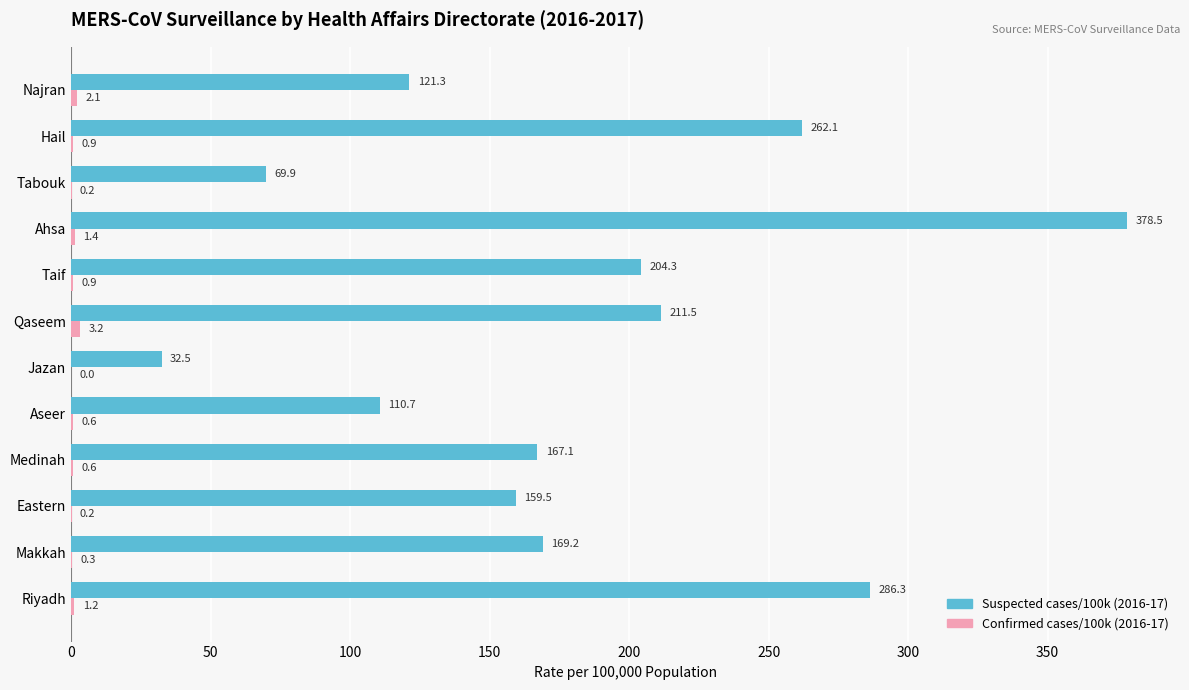

True or false: Suspected cases/100k (2016-17) has a value of 286.3 at Riyadh.

True